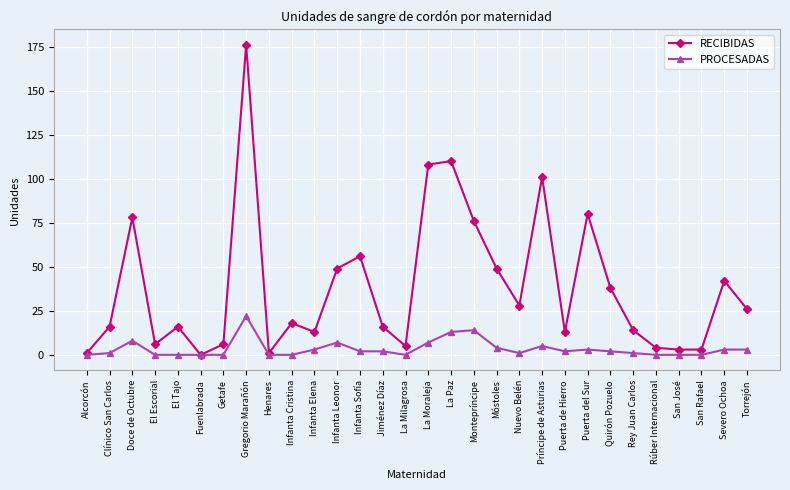

List the series in order of their overall mean, lowest first.

PROCESADAS, RECIBIDAS